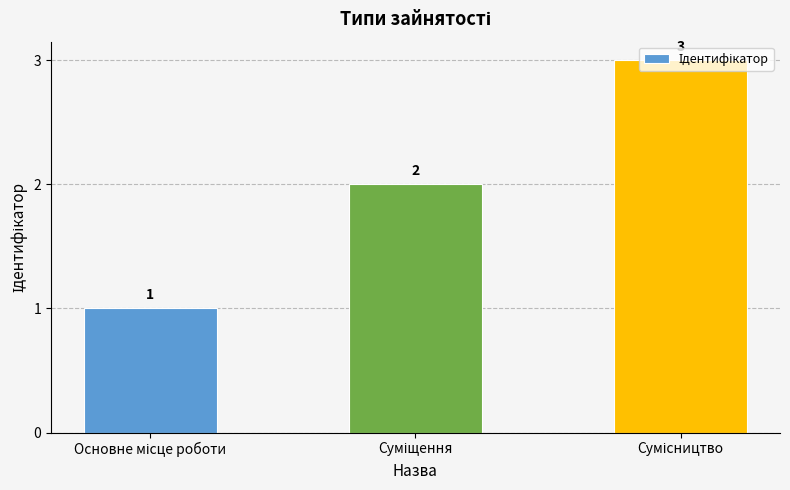

How many bars are there in total?

3